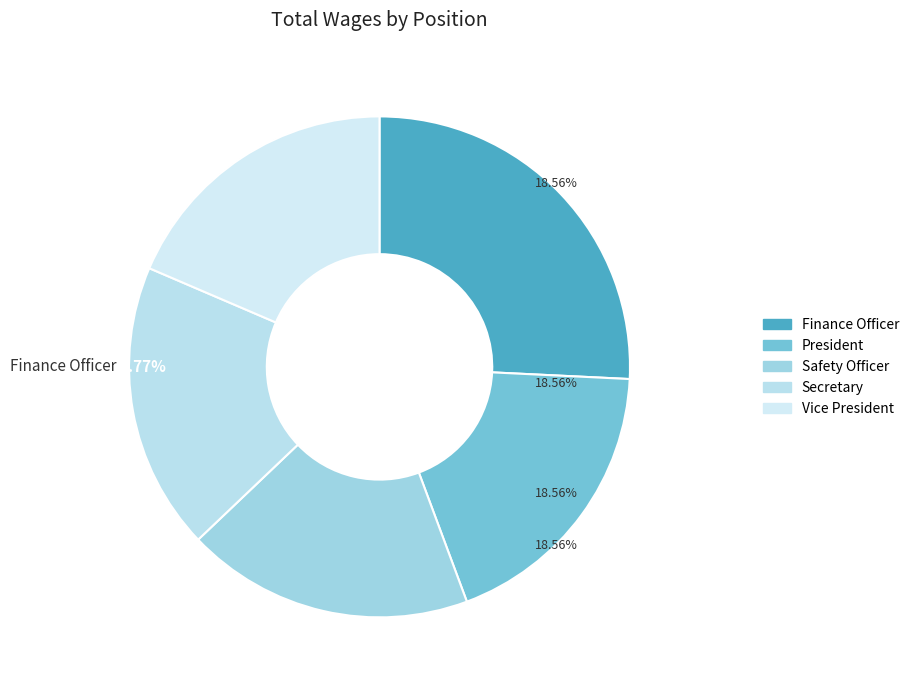

What percentage is NOT represented by Secretary?

81.4%